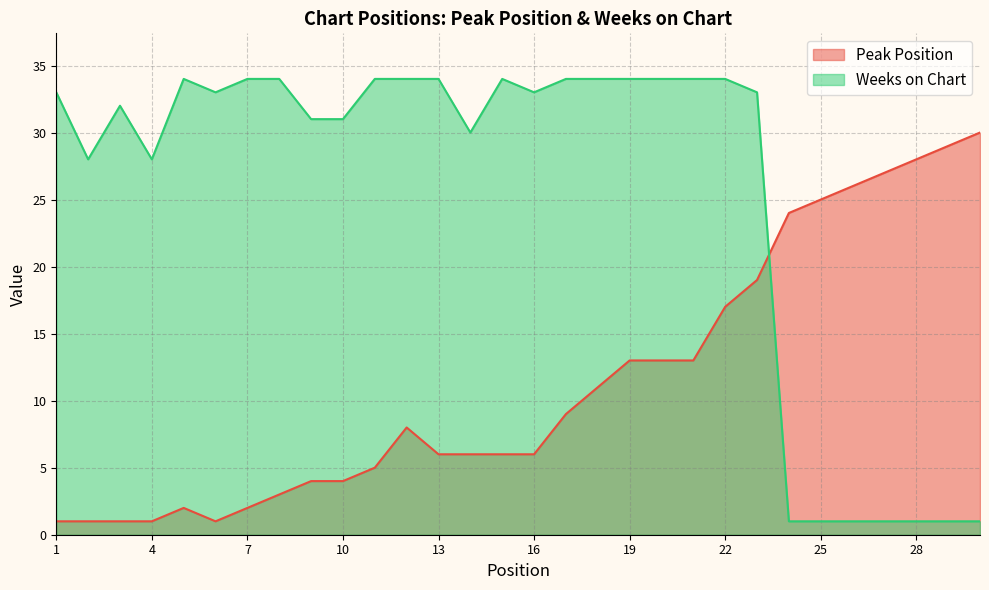

After their last crossing, which series has the higher values: Peak Position or Weeks on Chart?

Peak Position